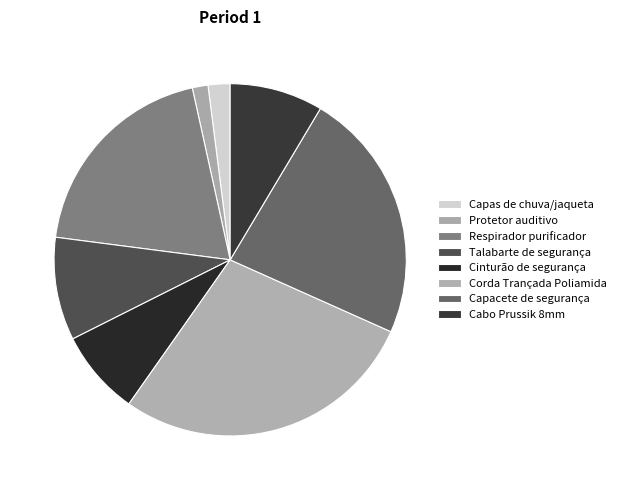

How many slices are in this pie chart?

8